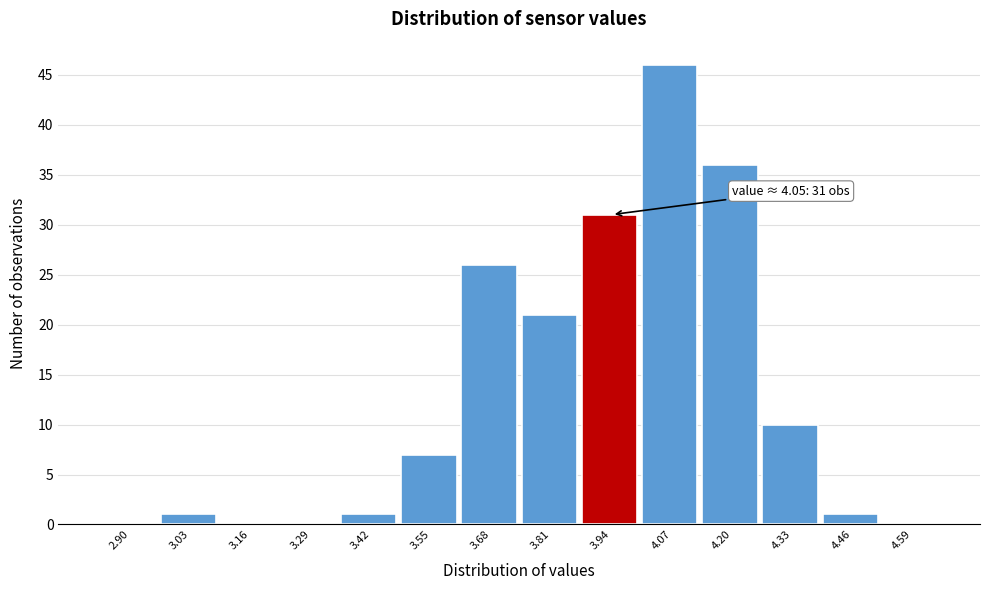

Reading left to right, extract all data points from this chart.

2.90=0	3.03=1	3.16=0	3.29=0	3.42=1	3.55=7	3.68=26	3.81=21	3.94=31	4.07=46	4.20=36	4.33=10	4.46=1	4.59=0